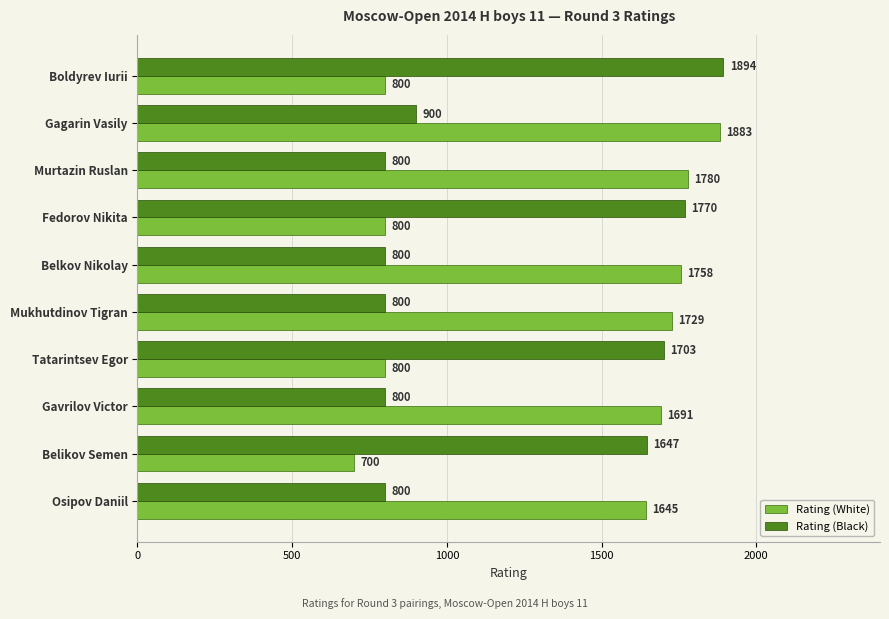

List the series in order of their overall mean, lowest first.

Rating (Black), Rating (White)